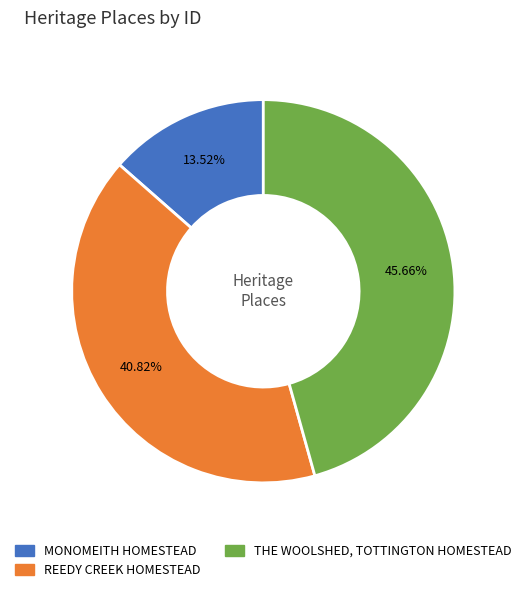

Is there a majority slice in this chart?

No